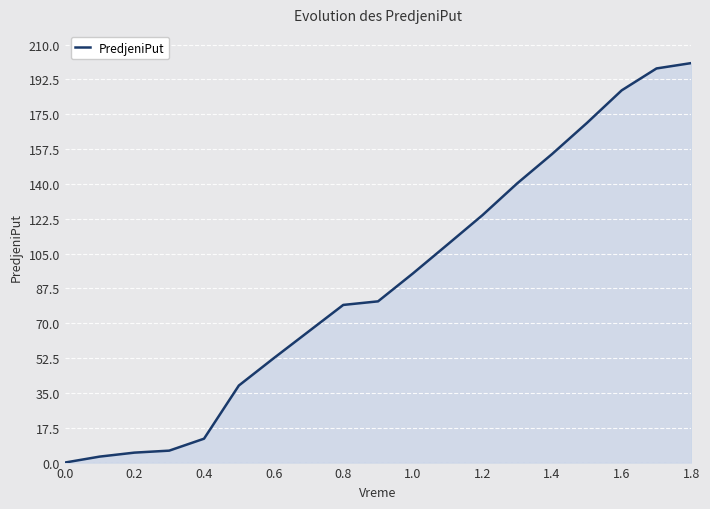

True or false: the data has more than 2 interior local peaks.

False